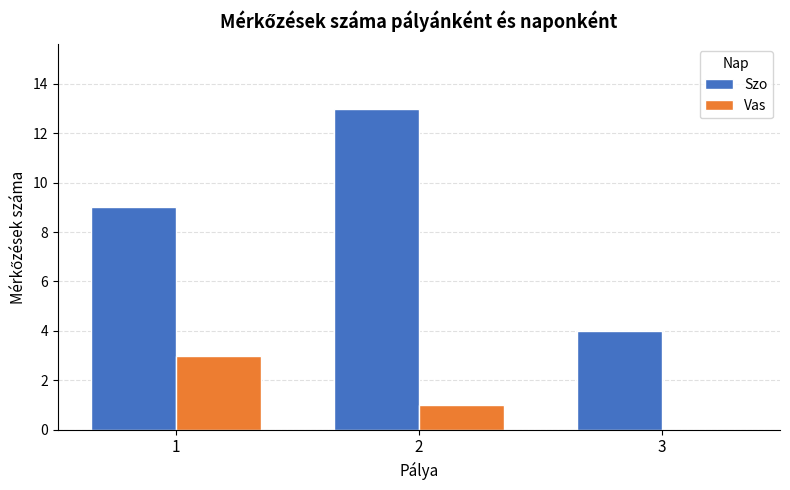

Between 1 and 2, which series saw the biggest shift?

Szo